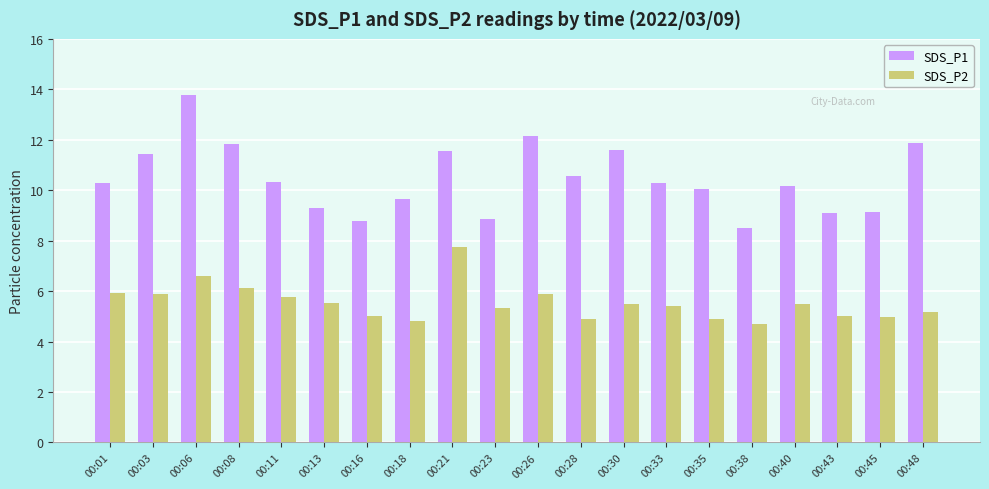

The SDS_P2 series shows 2.7 at 00:01. True or false?

False